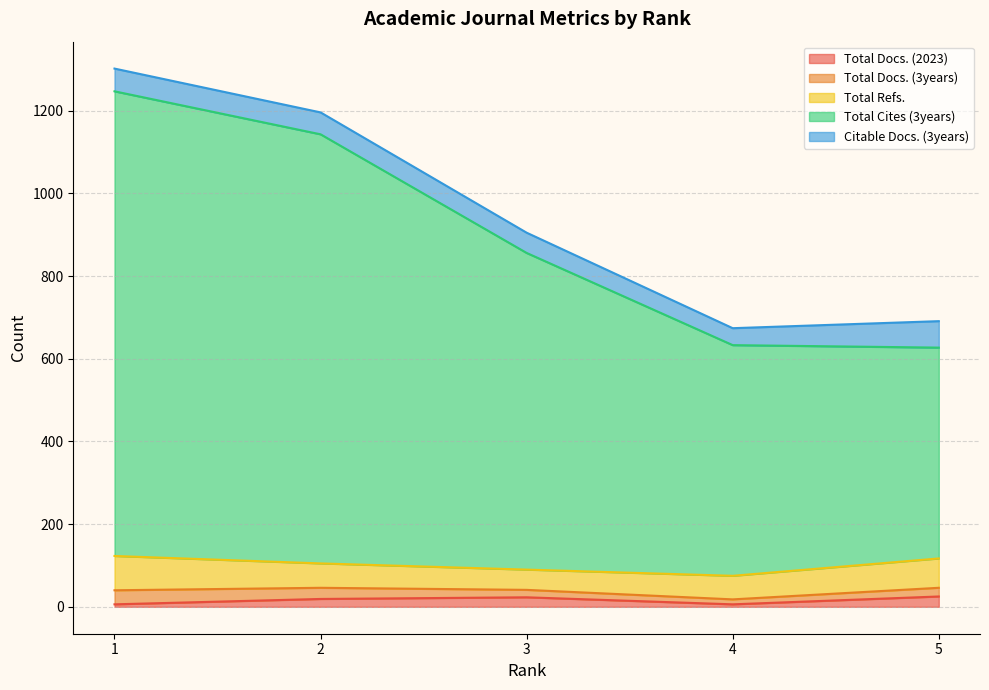

True or false: Total Refs. has more than 1 interior local peaks.

False